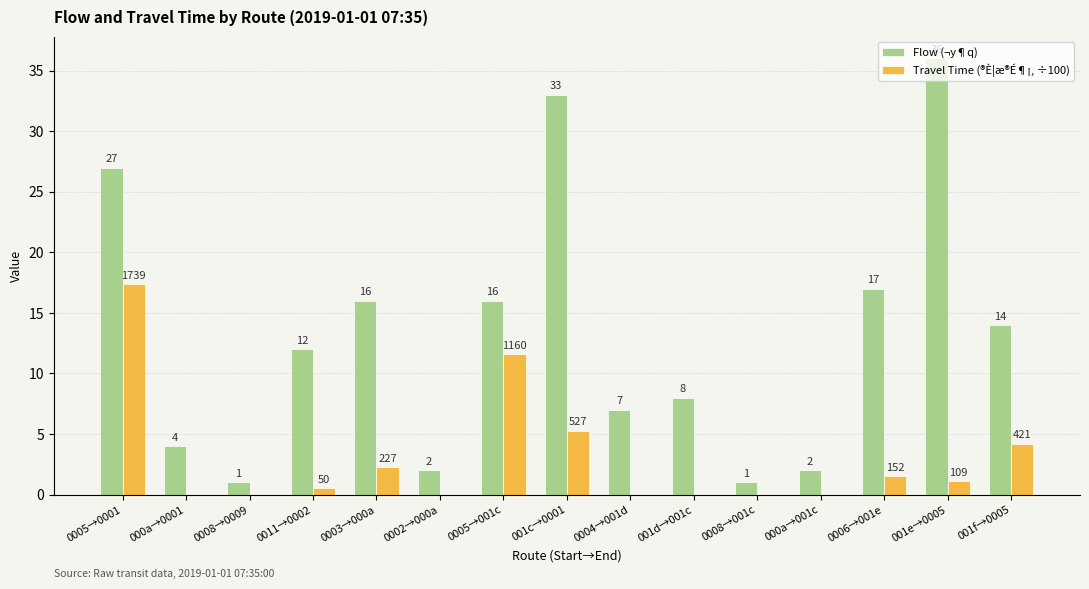

What are all the series names shown in the legend?

Flow (¬y¶q), Travel Time (®È¦æ®É¶¡, ÷100)